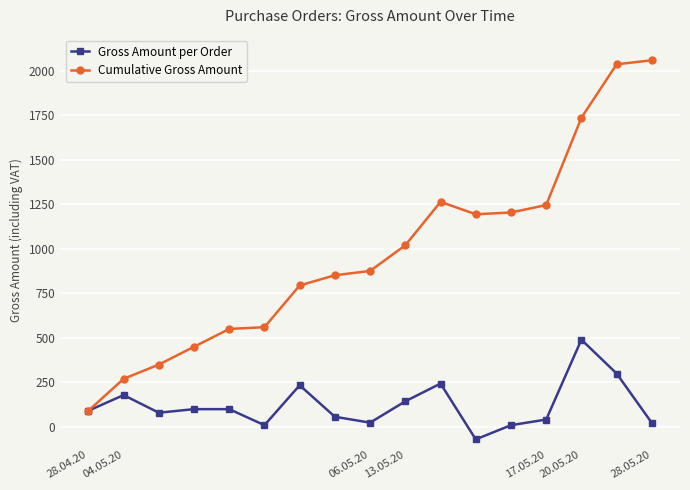

How many data points does each series have?

17